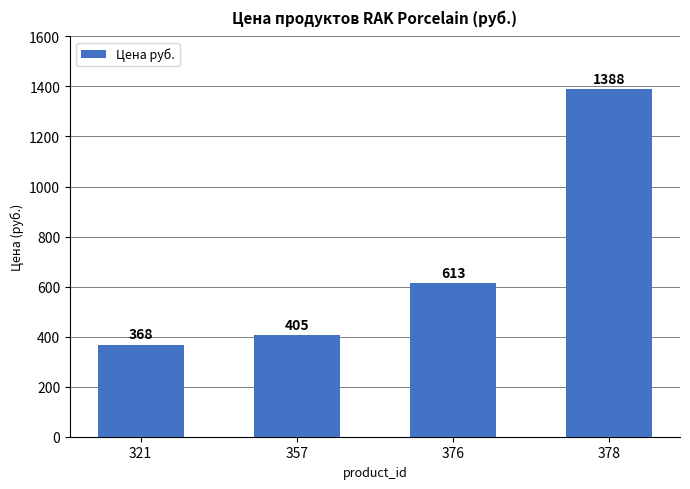

How many categories are shown in the chart?

4